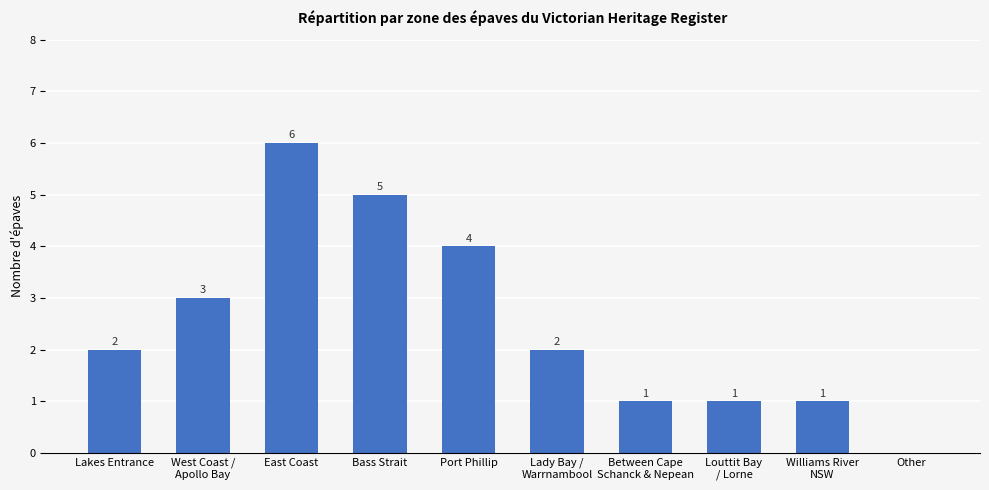

Reading left to right, extract all data points from this chart.

Lakes Entrance=2	West Coast /
Apollo Bay=3	East Coast=6	Bass Strait=5	Port Phillip=4	Lady Bay /
Warrnambool=2	Between Cape
Schanck & Nepean=1	Louttit Bay
/ Lorne=1	Williams River
NSW=1	Other=0